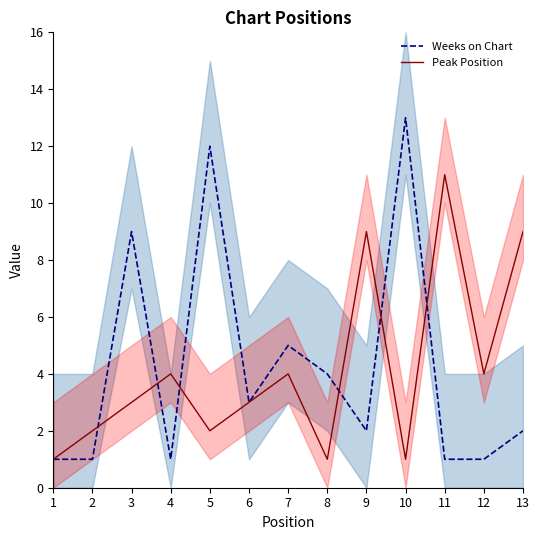

Does the chart display data point markers on the line(s)?

No